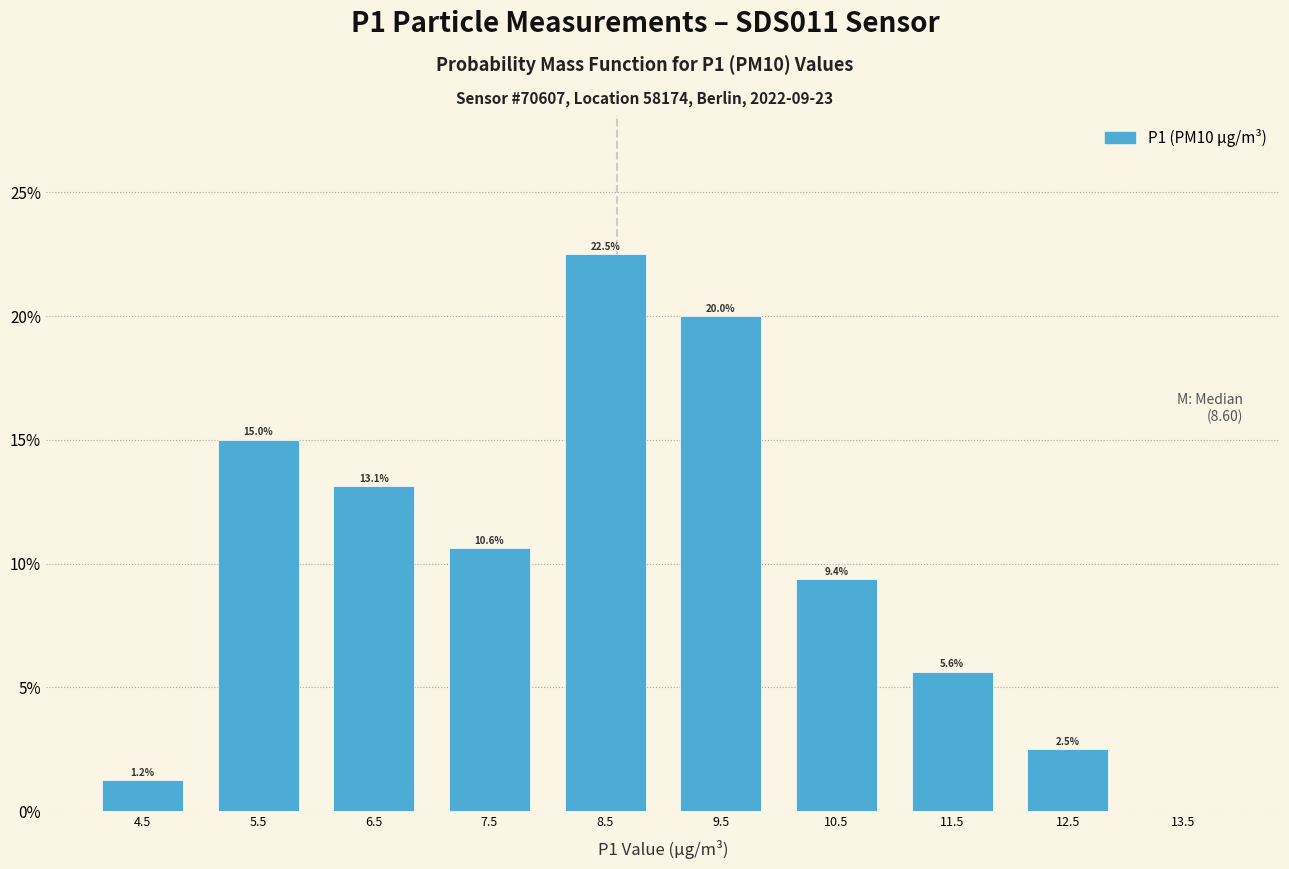

Which range on the x-axis has the tallest bar?

8 to 9